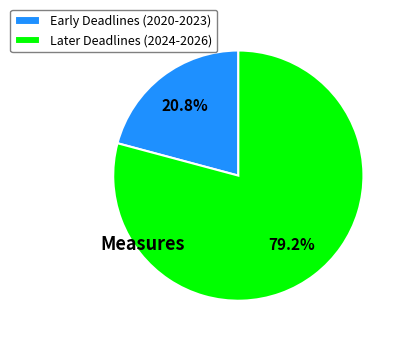

What is the largest slice in the pie chart?

Later Deadlines (2024-2026)